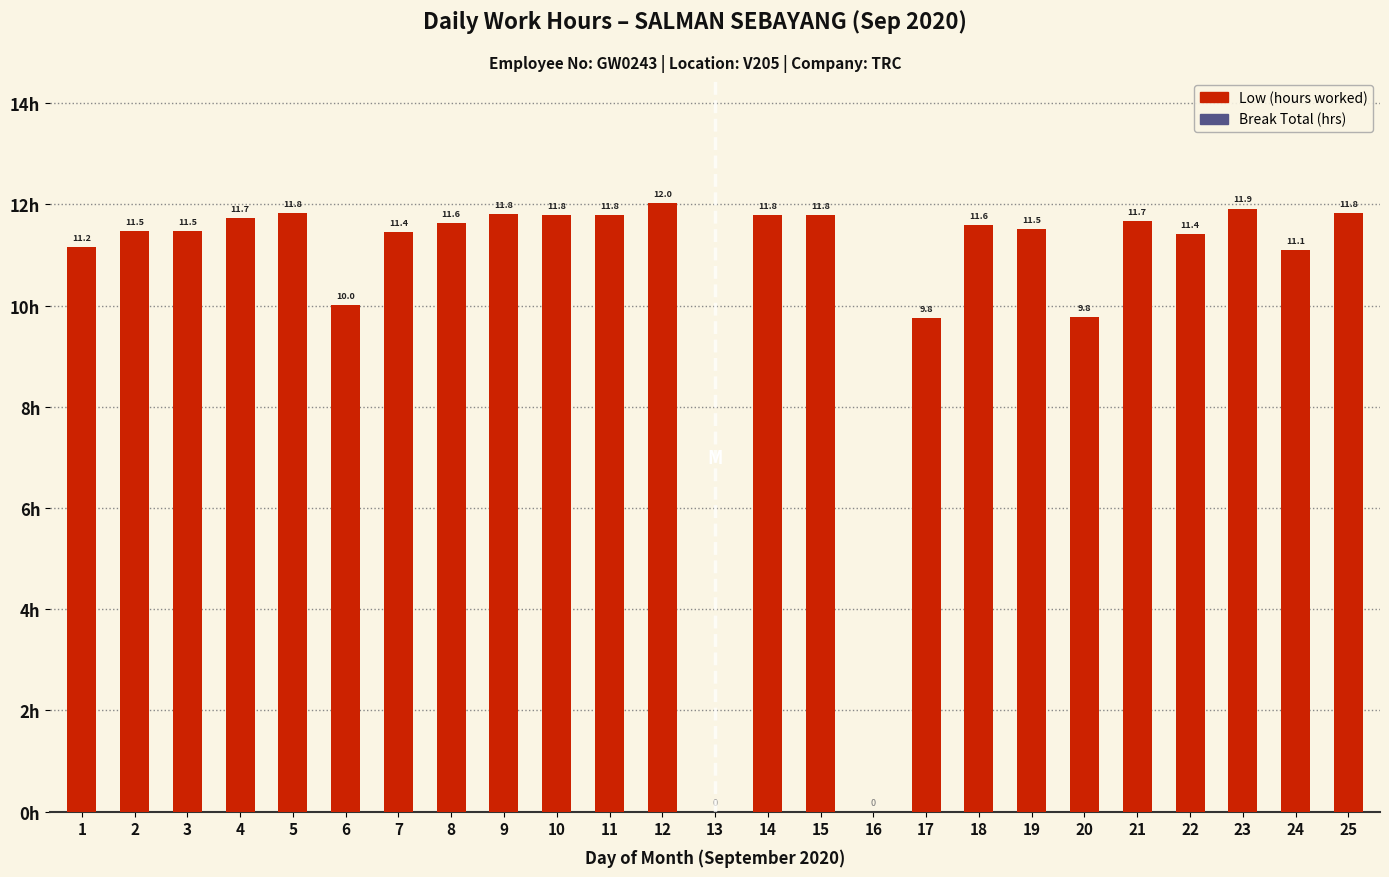

The value at 13 is 0.0. True or false?

True